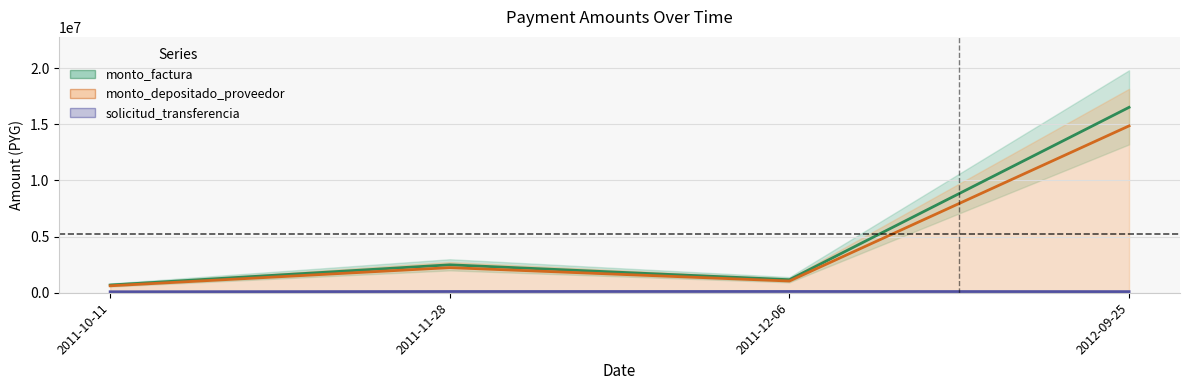

Is this an area chart (filled region under the line)?

No